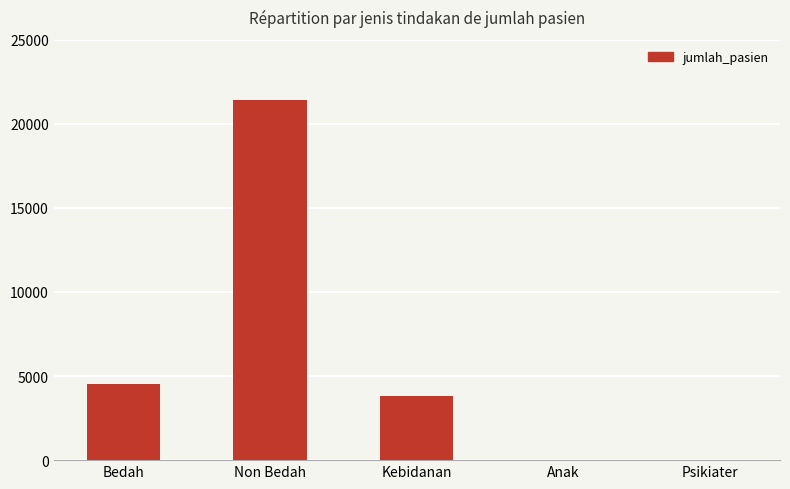

What is the sum of the values at Non Bedah and Anak?

21420